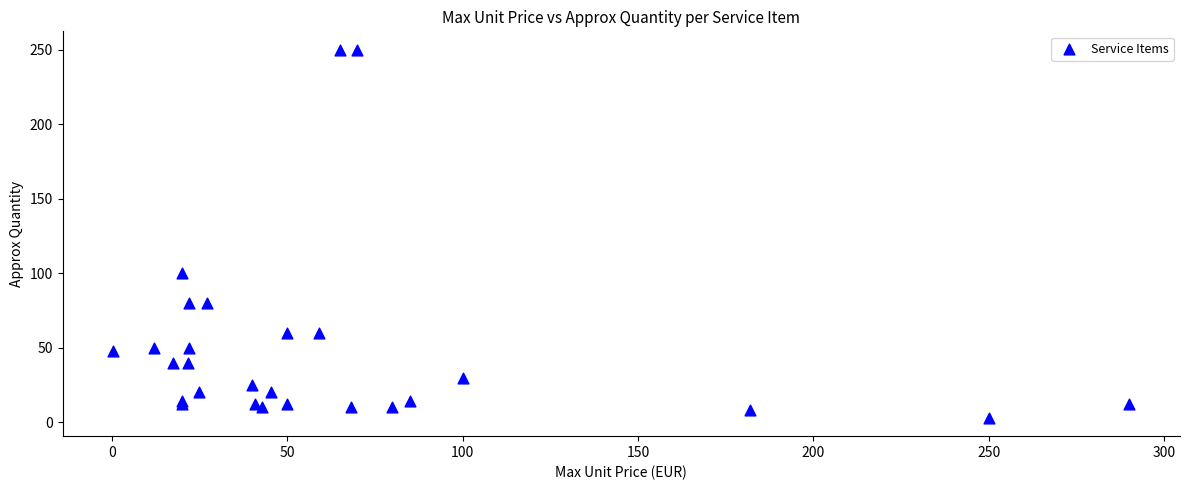

What Y value in the scatter plot is closest to 126?

100